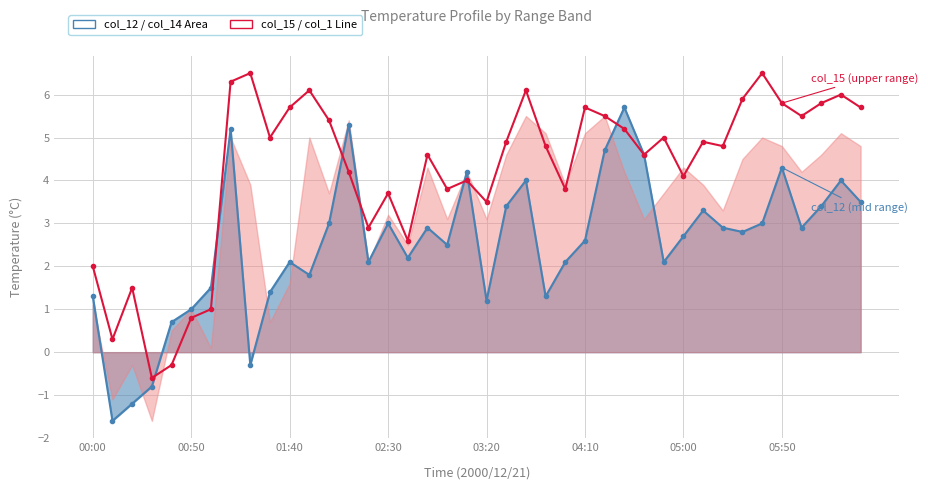

Is it true that col_12 line equals 1.3 at 00:00?

True